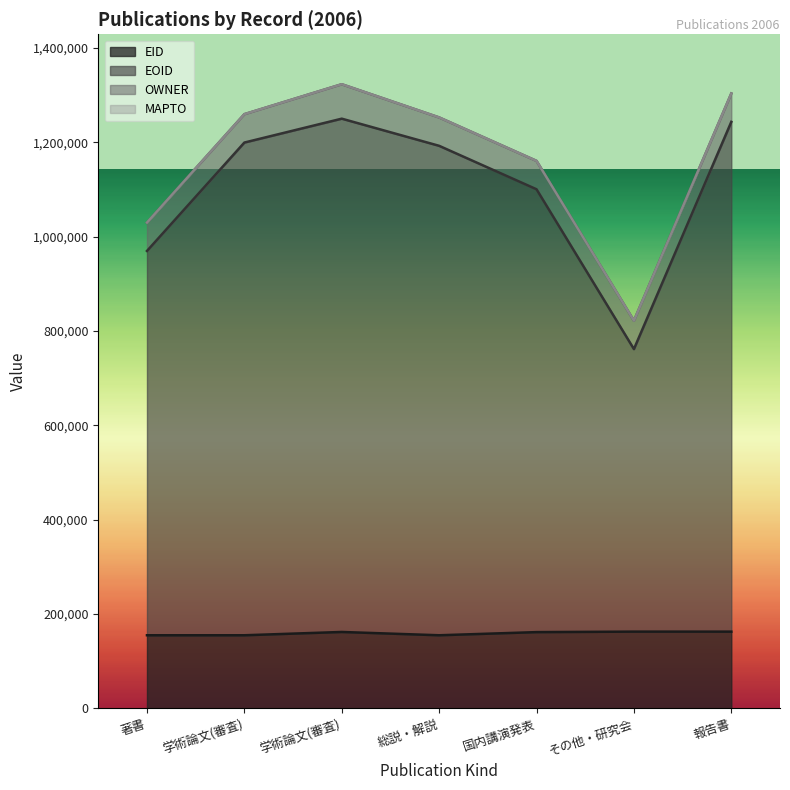

Does the chart display data point markers on the line(s)?

No